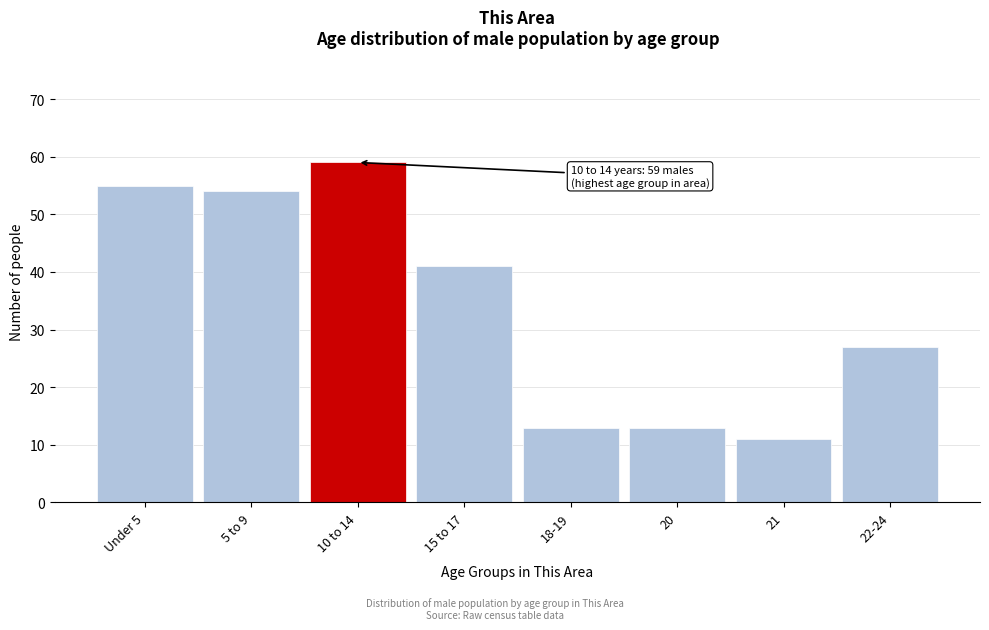

Reading left to right, list all the values displayed in this chart.

Under 5=55	5 to 9=54	10 to 14=59	15 to 17=41	18-19=13	20=13	21=11	22-24=27